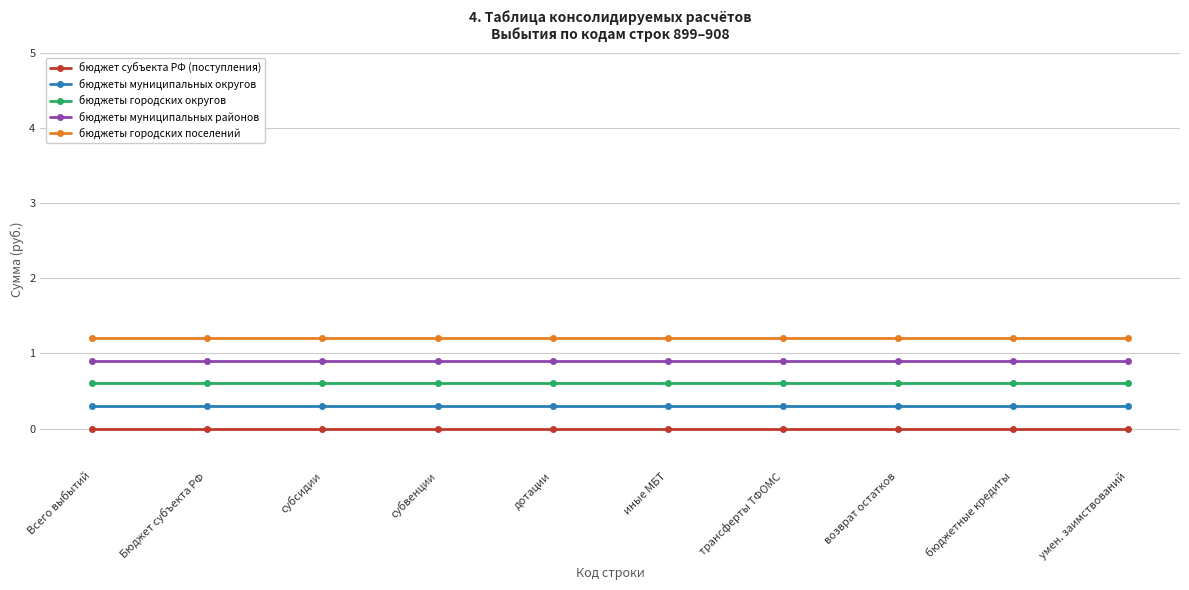

What is the approximate value of бюджеты городских поселений at умен. заимствований?

1.2